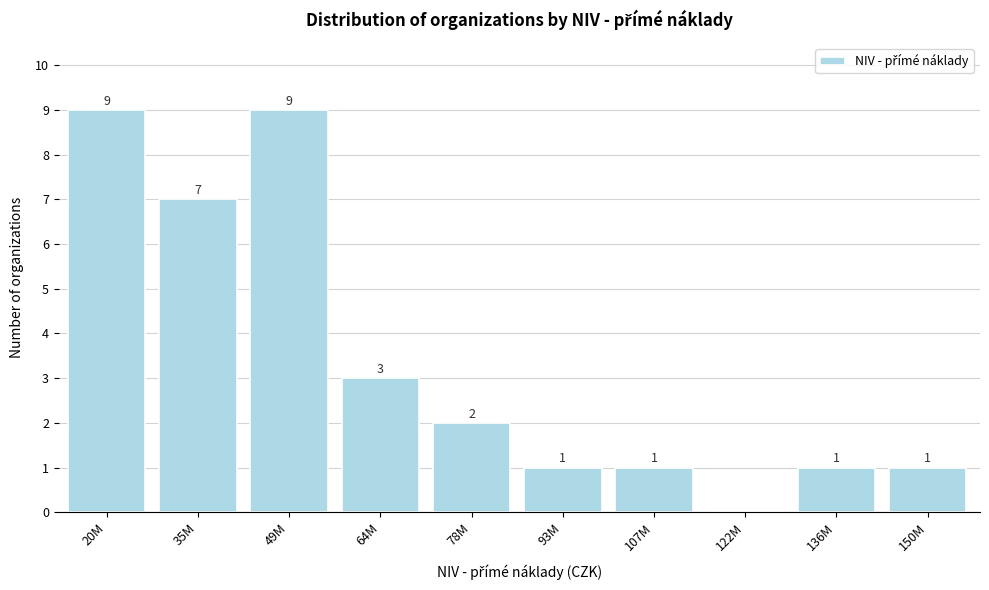

Reading left to right, list all the values displayed in this chart.

20M=9	35M=7	49M=9	64M=3	78M=2	93M=1	107M=1	122M=0	136M=1	150M=1